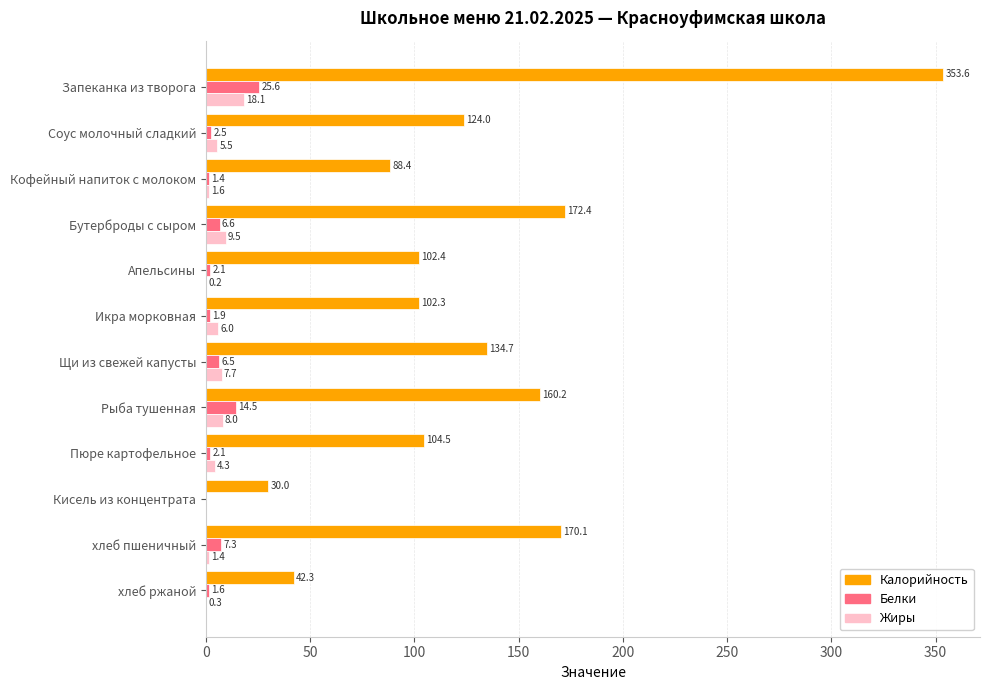

How many categories are shown in the chart?

12